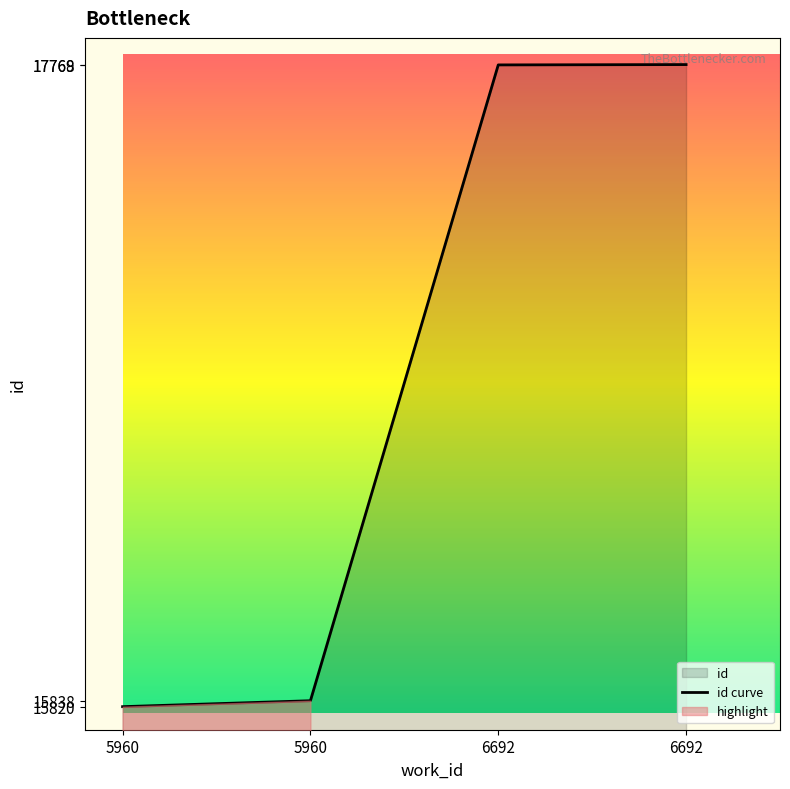

What value does the data have at 5960, to the nearest 10?

15820